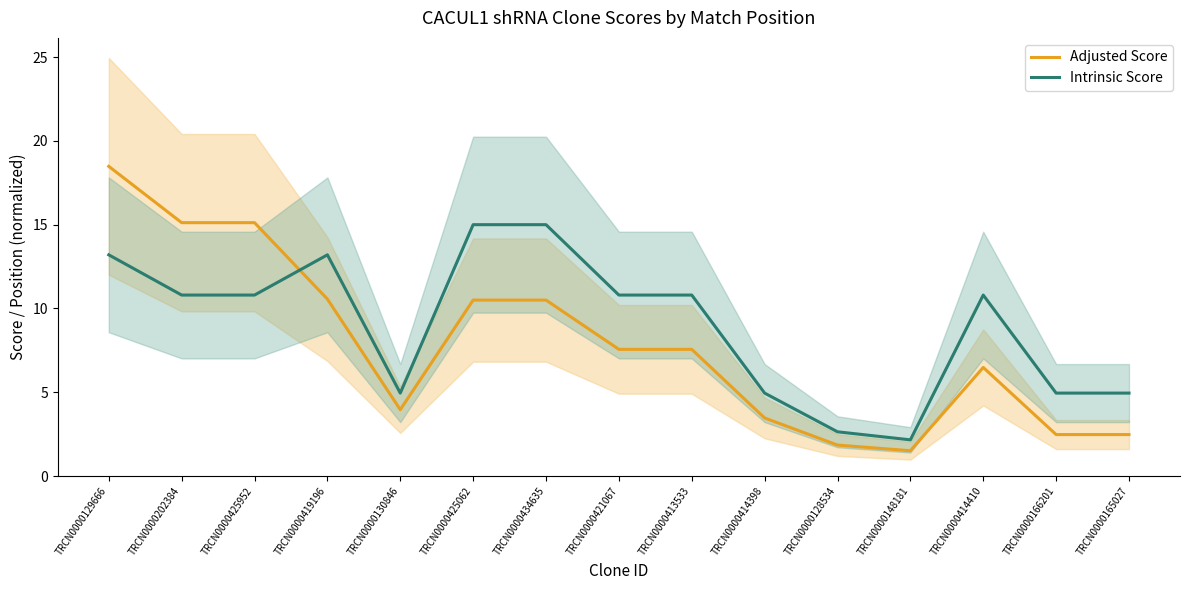

Does the chart display data point markers on the line(s)?

No